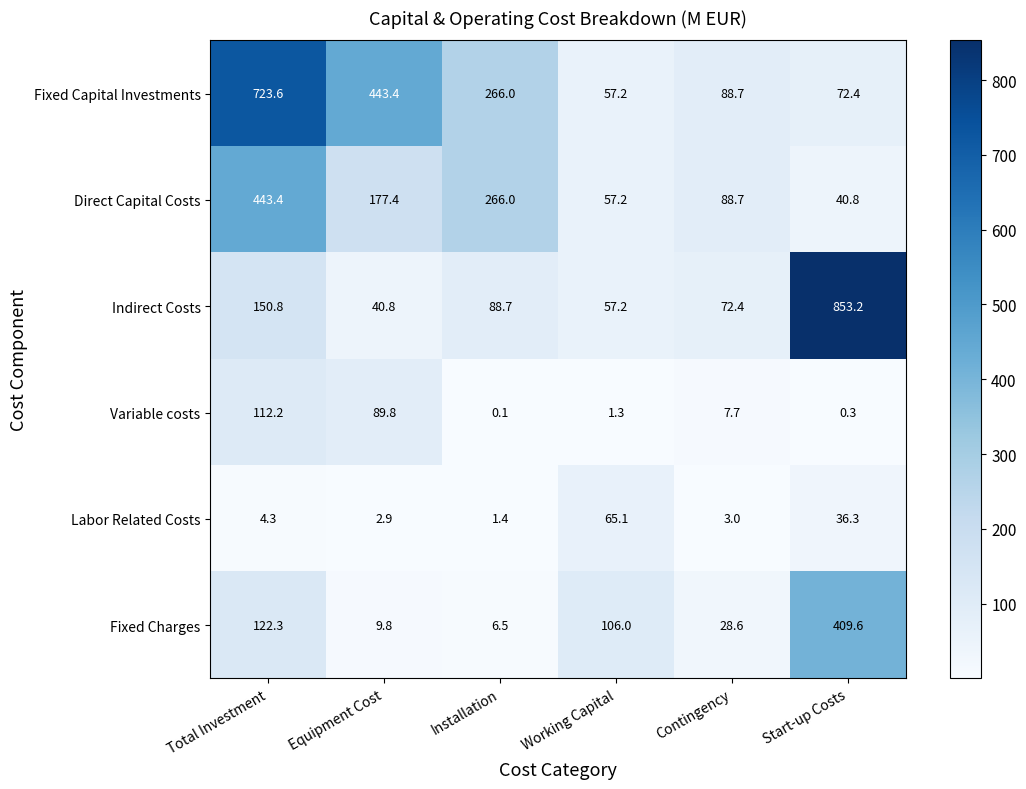

Is it true that Indirect Costs equals 36.7 at Working Capital?

False